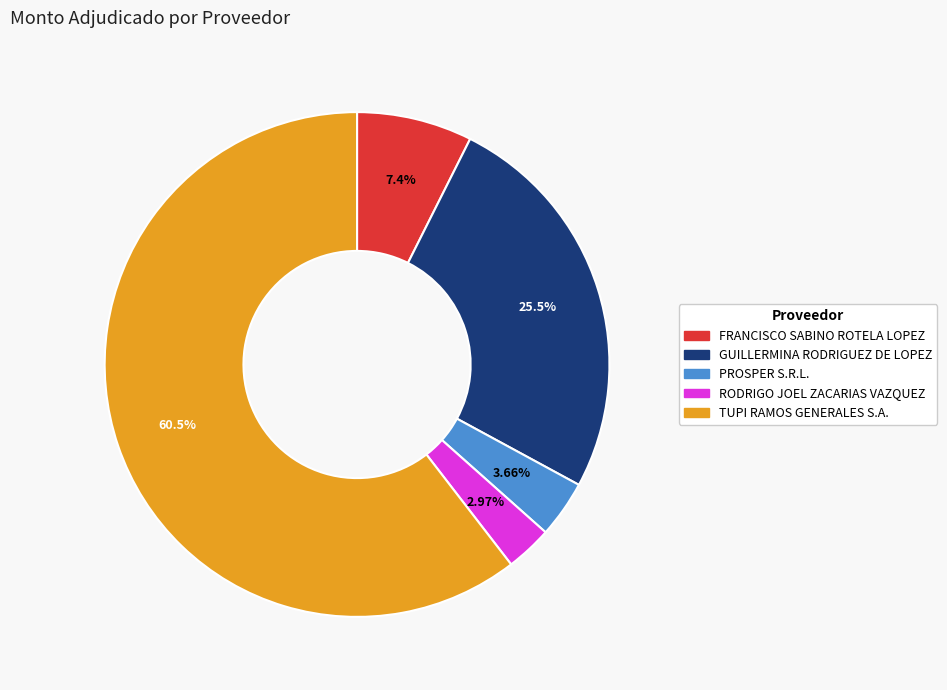

Count the number of slices in the pie.

5